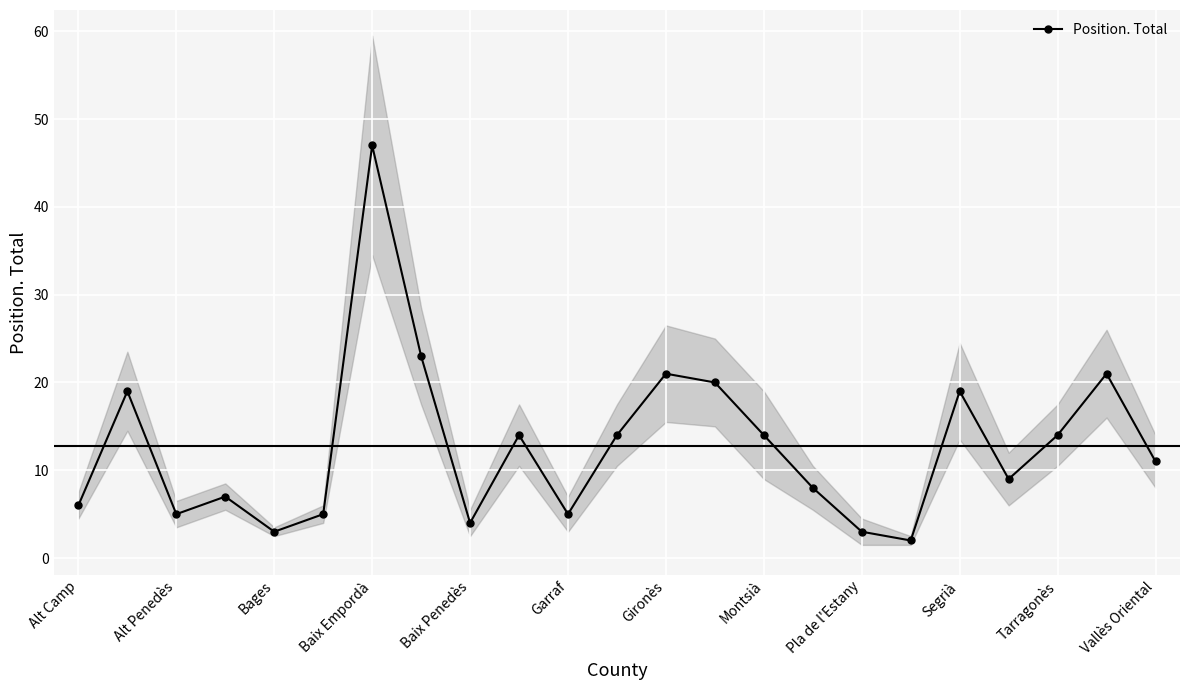

Which series has the largest range (max minus min)?

Position. Total